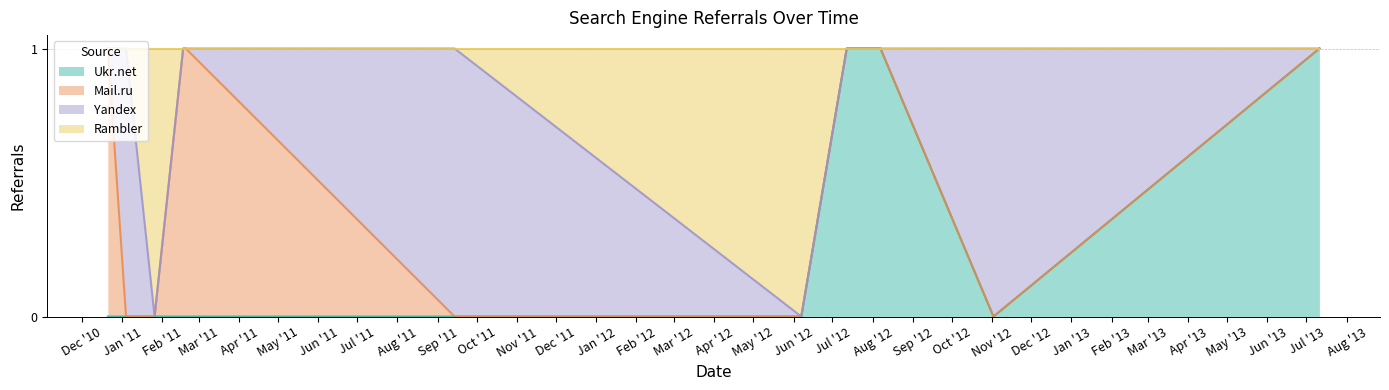

How many interior local valleys does the Rambler series have?

2